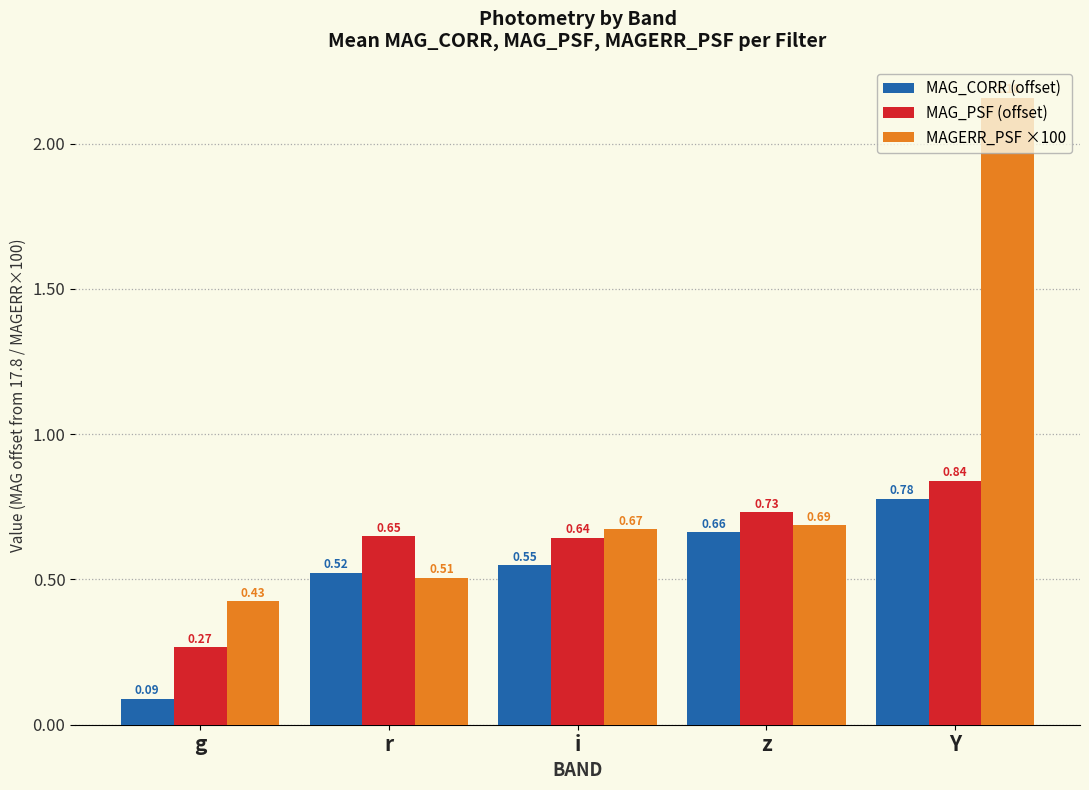

Between r and z, which series saw the biggest shift?

MAGERR_PSF ×100